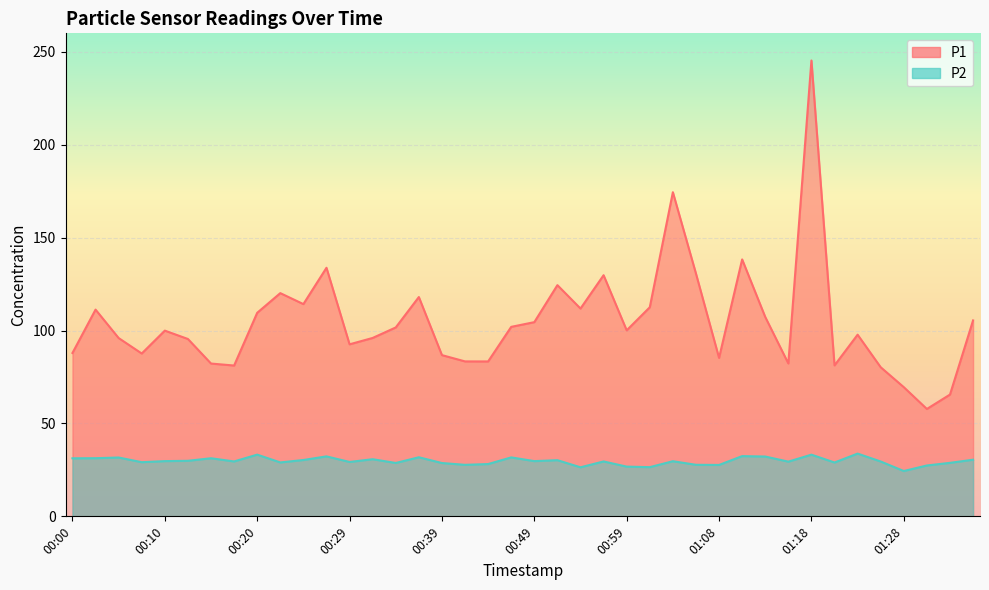

What is the difference between the maximum and second lowest values in the P2 series?

7.4